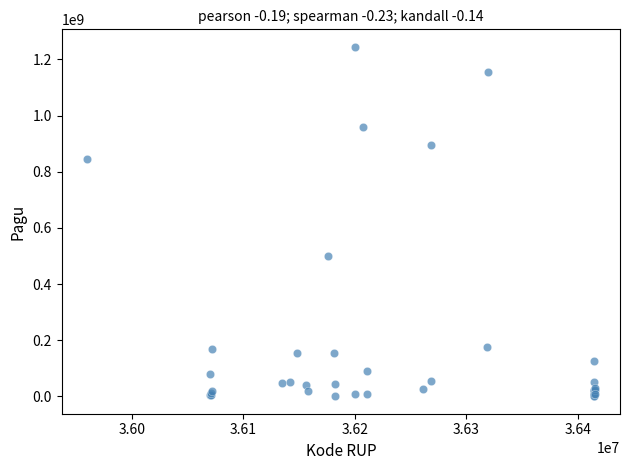

What Y value in the scatter plot is closest to 622840000?

499932000